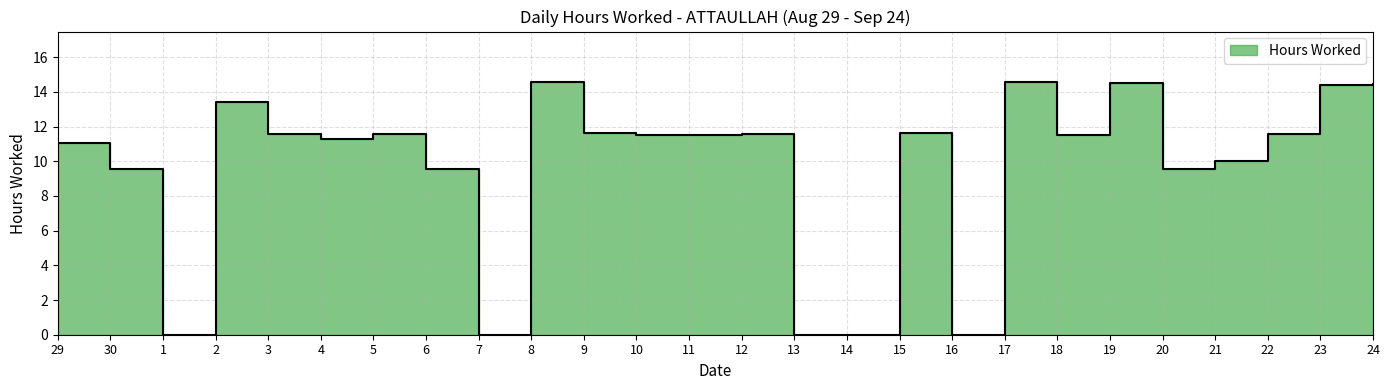

How many lines are shown in the chart?

1